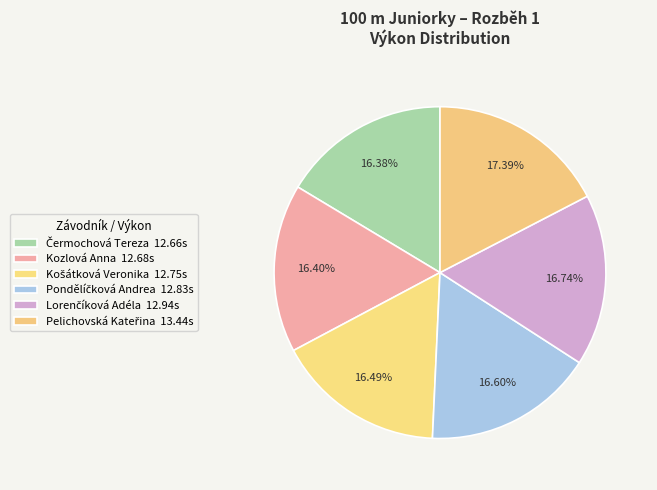

What percentage is the Košátková Veronika slice, to the nearest percent?

16%